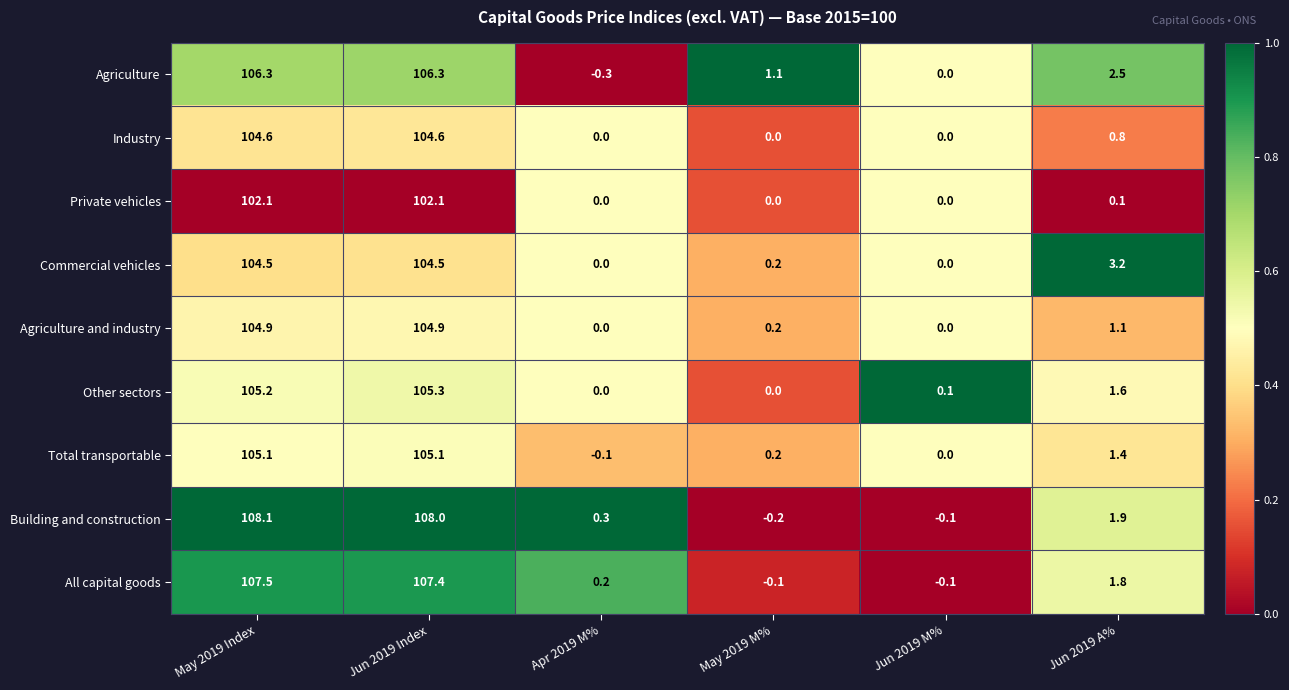

What is the sum of the Agriculture and industry values at Jun 2019 M% and Jun 2019 Index?

104.9